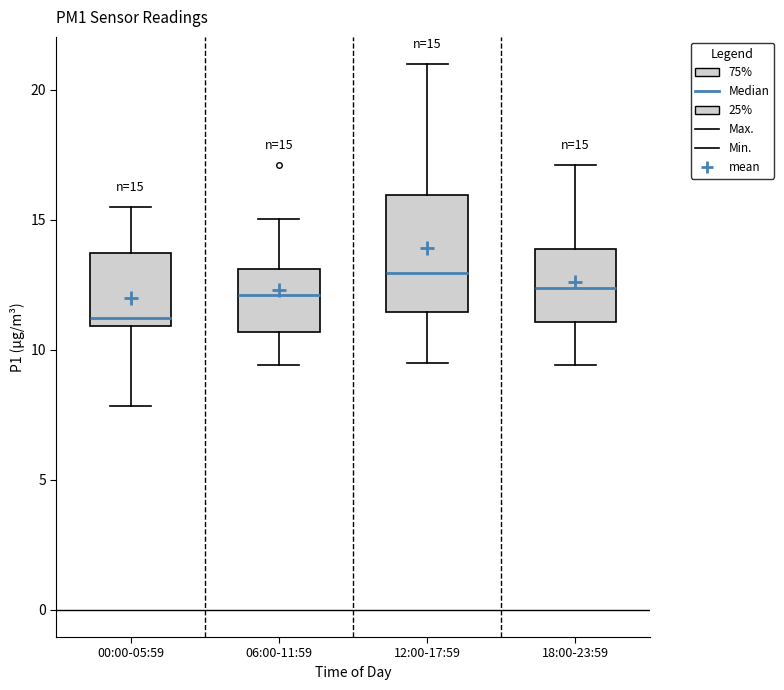

Which box is the tallest, from its lower edge to its upper edge?

12:00-17:59